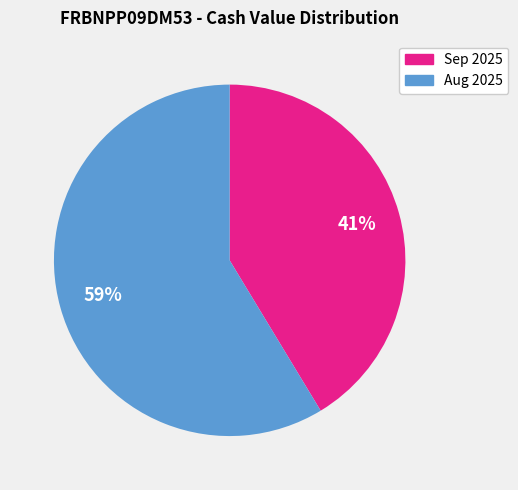

Does any single category account for the majority?

Yes